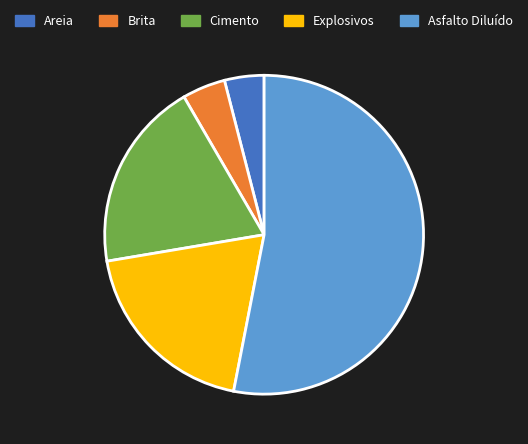

Which slice is the largest?

Asfalto Diluído